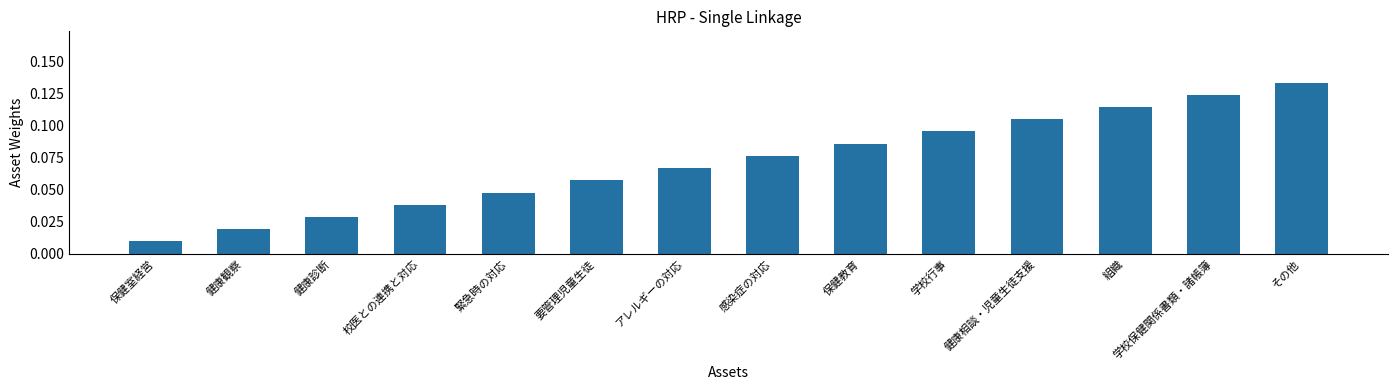

Rank the categories by value from lowest to highest.

保健室経営, 健康観察, 健康診断, 校医との連携と対応, 緊急時の対応, 要管理児童生徒, アレルギーの対応, 感染症の対応, 保健教育, 学校行事, 健康相談・児童生徒支援, 組織, 学校保健関係書類・諸帳簿, その他